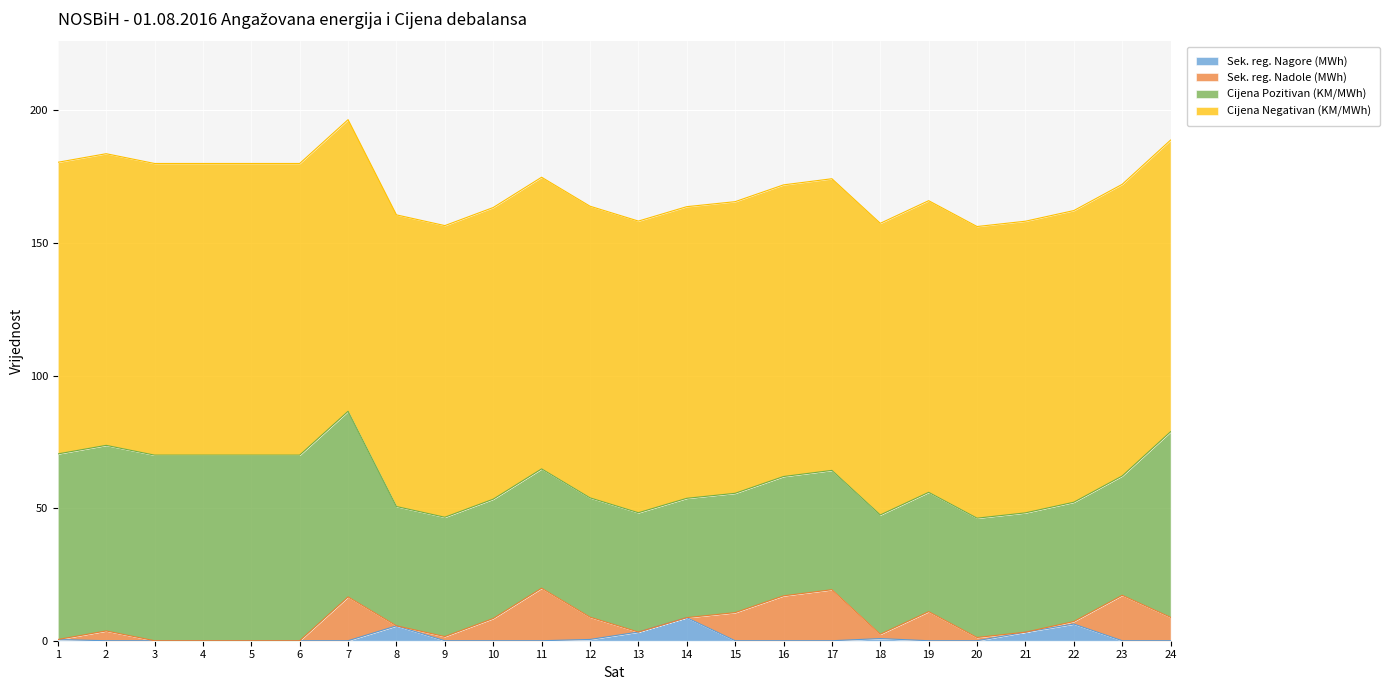

The Sek. reg. Nagore (MWh) series shows -4.9 at 7. True or false?

False